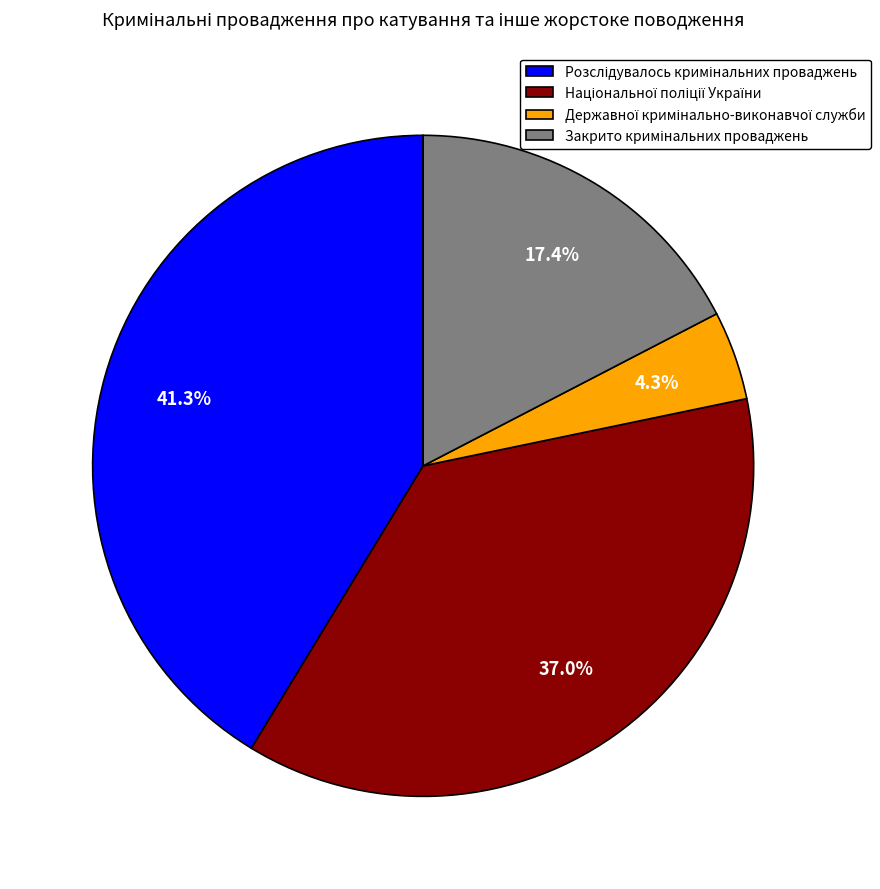

Does any single category account for the majority?

No